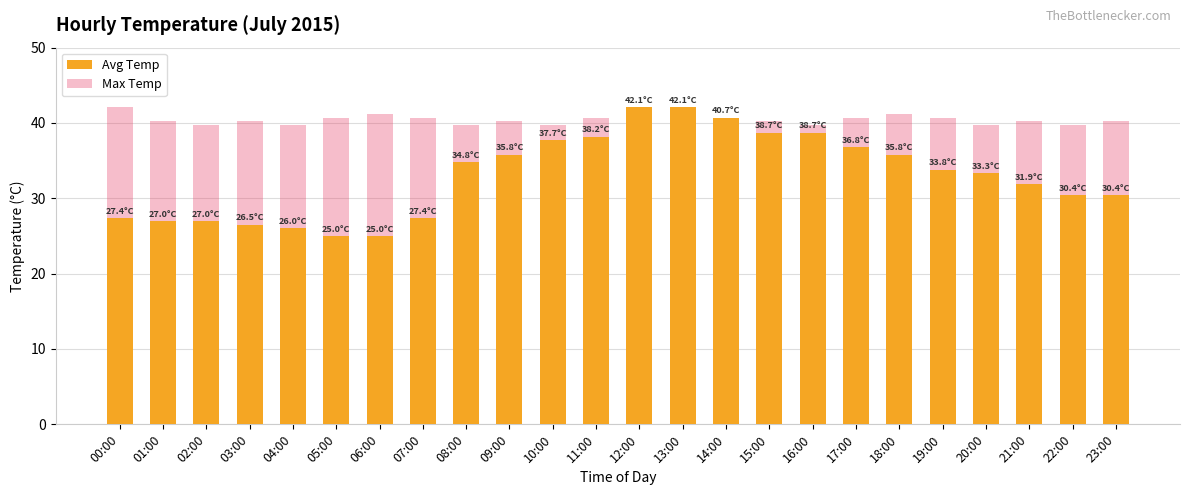

Which series has the largest range (max minus min)?

Avg Temp